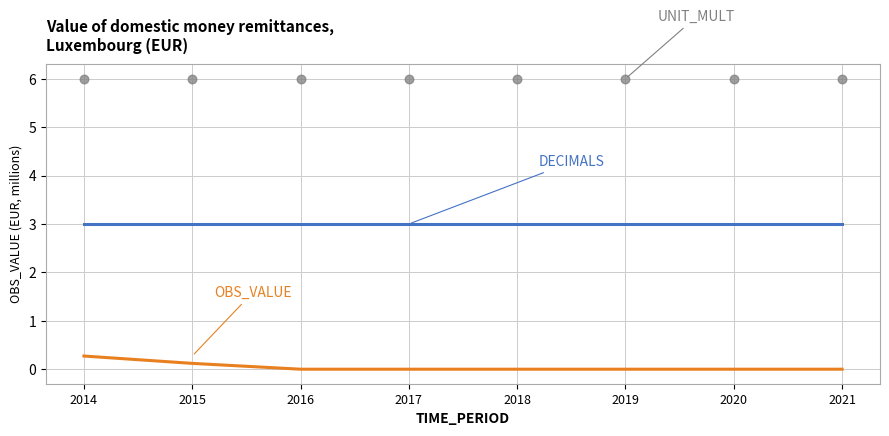

At which category is the sum across all series the highest?

2014